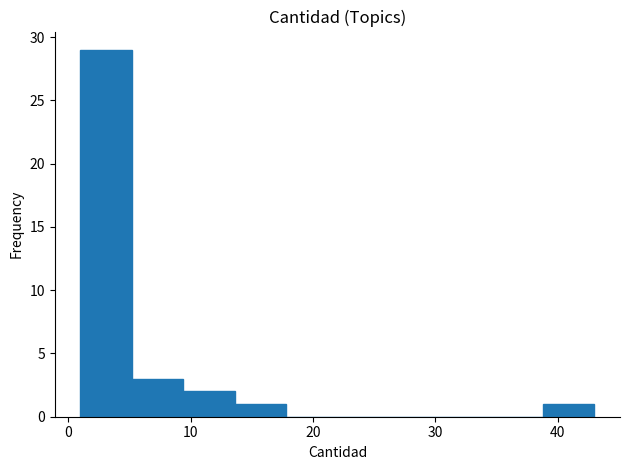

How tall is the bar that spans 9.4 to 13.6 on the x-axis? Neither the bar edges nor the heights are printed on the chart, so give them approximately, as read against the axes.

2